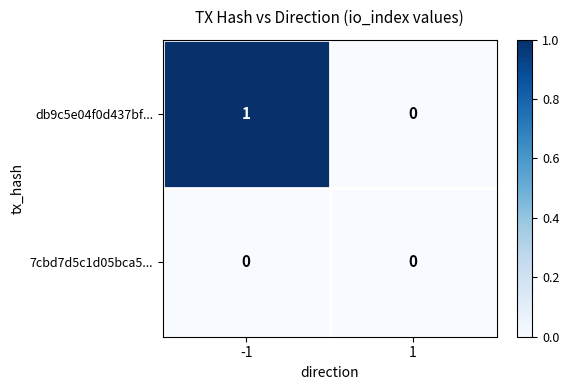

Is the value of db9c5e04f0d437bf... at -1 greater than the value of 7cbd7d5c1d05bca5... at 1?

Yes